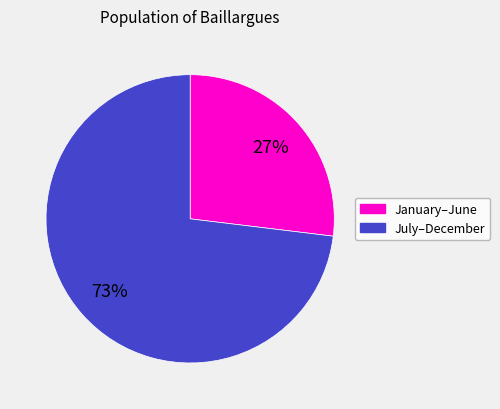

To the nearest percent, what is the difference between the largest and smallest slice percentages?

46%